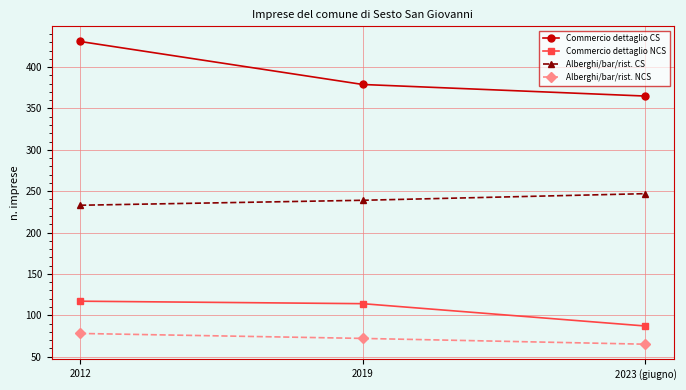

What is the label of the 1st point from the left?

2012